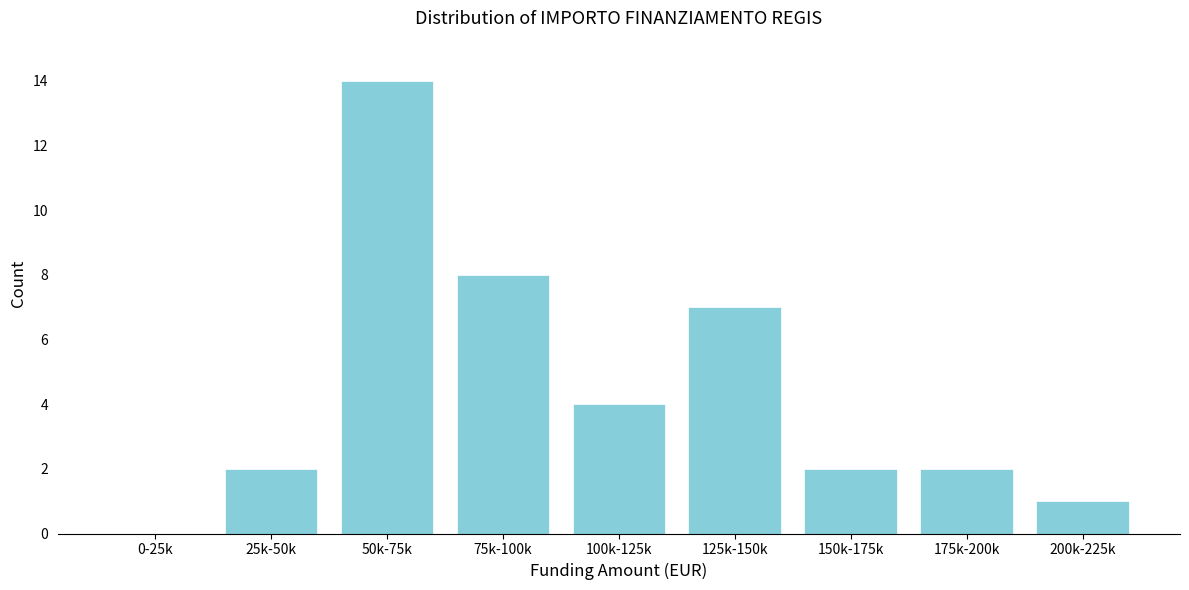

Reading left to right, list all the values displayed in this chart.

0-25k=0	25k-50k=2	50k-75k=14	75k-100k=8	100k-125k=4	125k-150k=7	150k-175k=2	175k-200k=2	200k-225k=1